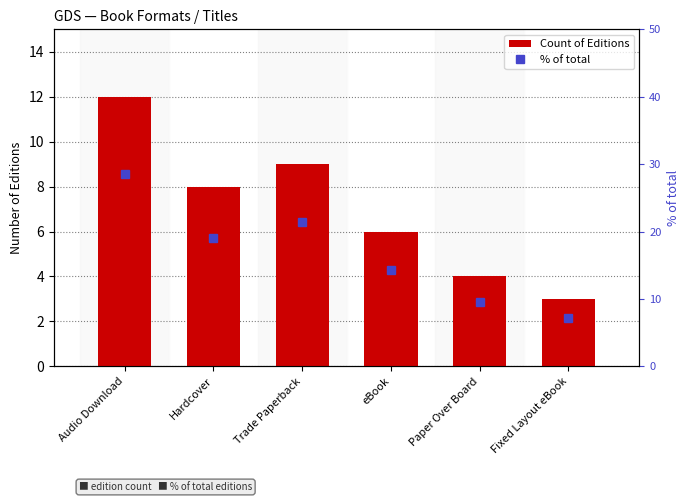

What position from the left is Fixed Layout eBook?

6